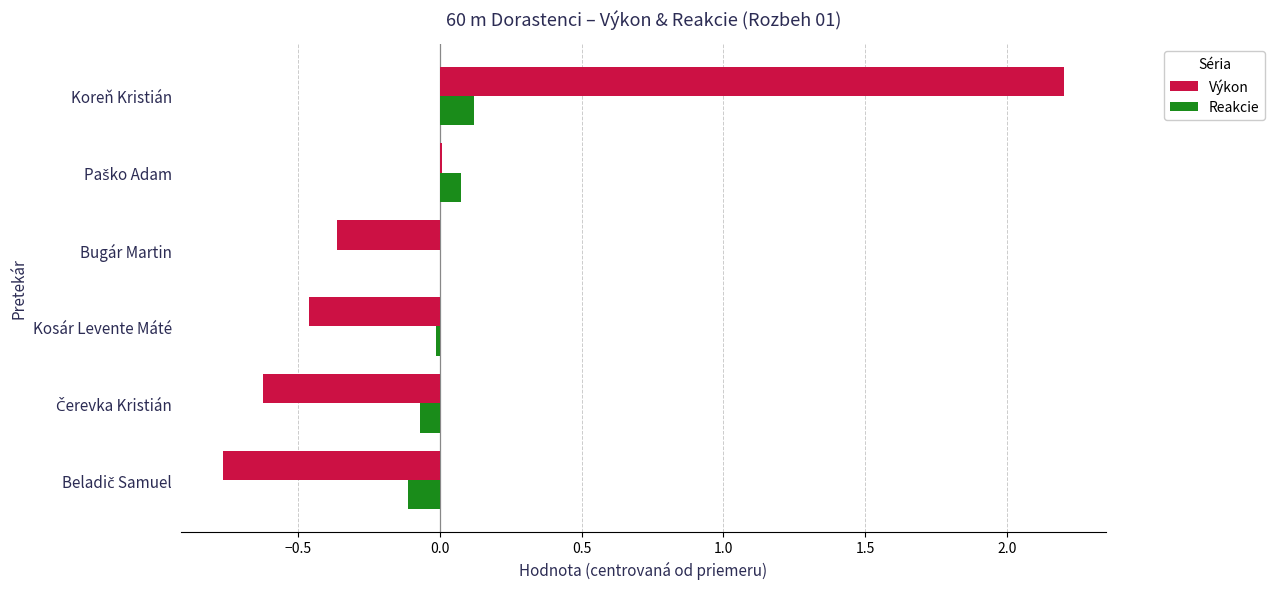

What is the maximum value shown in the chart?

2.2